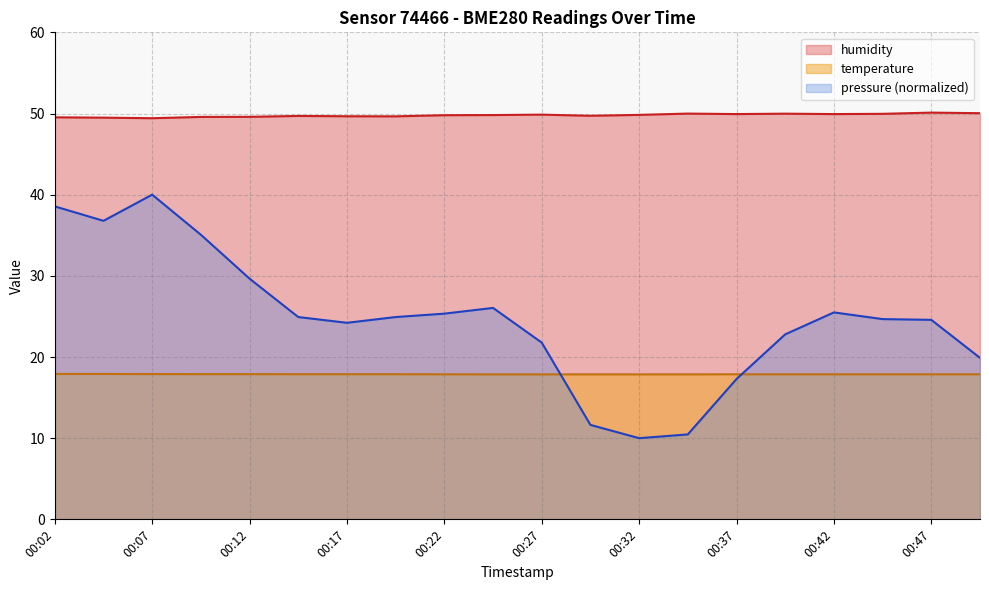

Is the value of temperature at 00:32 greater than the value of pressure at 00:40?

No